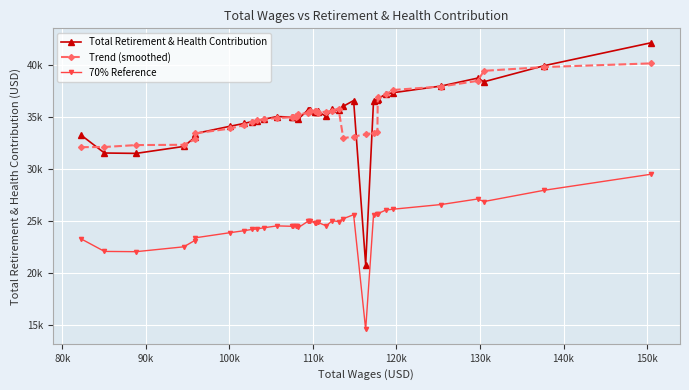

What are all the series names shown in the legend?

Total Retirement & Health Contribution, Trend (smoothed), 70% Reference